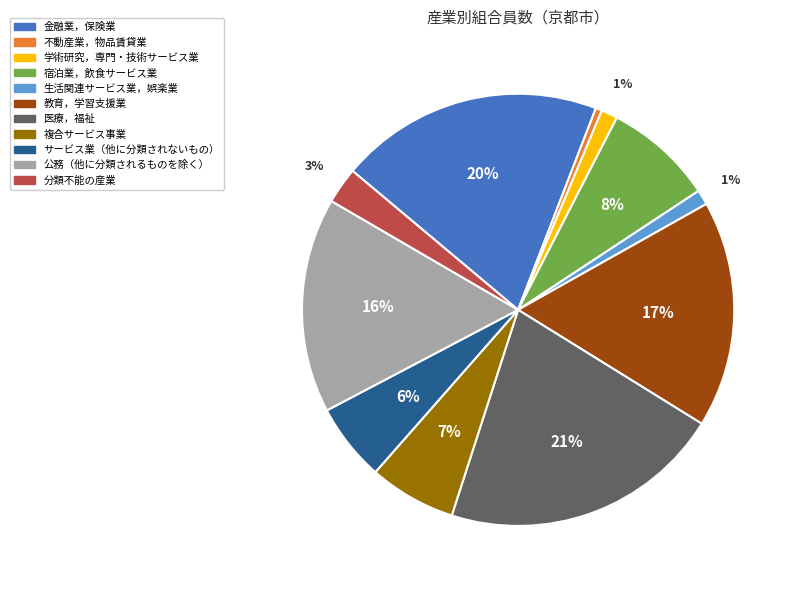

Is the sum of 分類不能の産業 and 教育，学習支援業 greater than half?

No